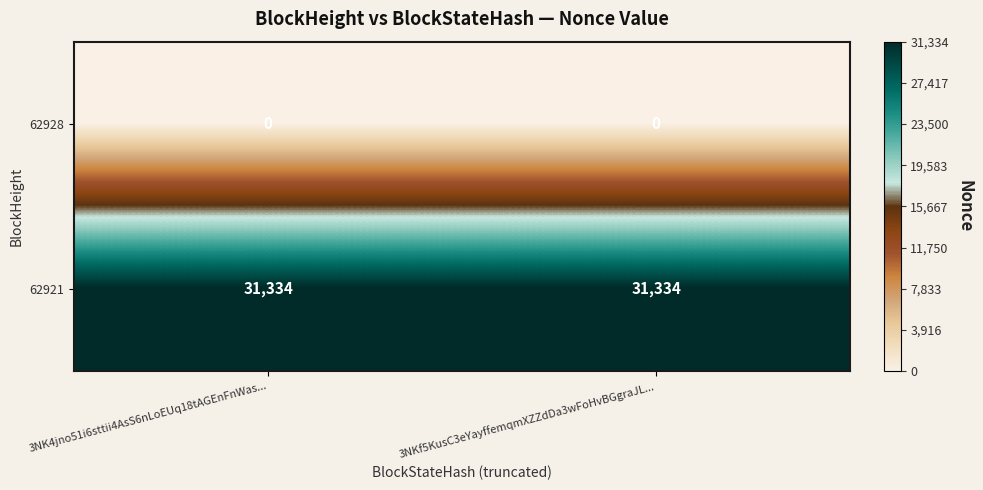

What is the greatest value displayed?

31334